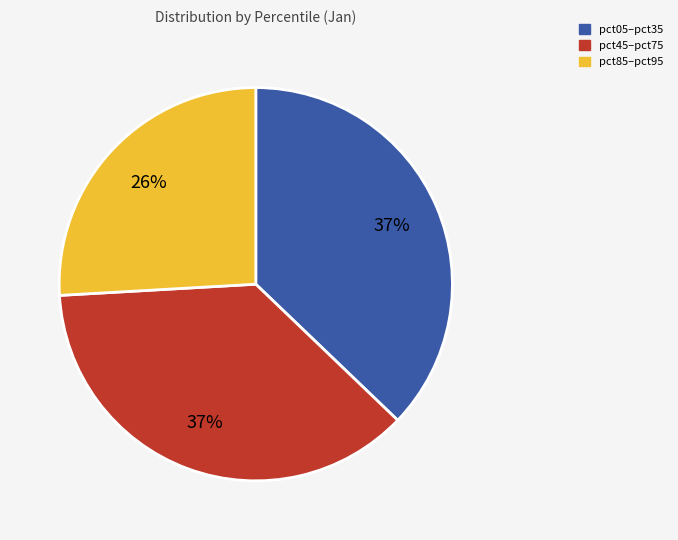

Do pct45–pct75 and pct85–pct95 together represent more than half of the pie?

Yes